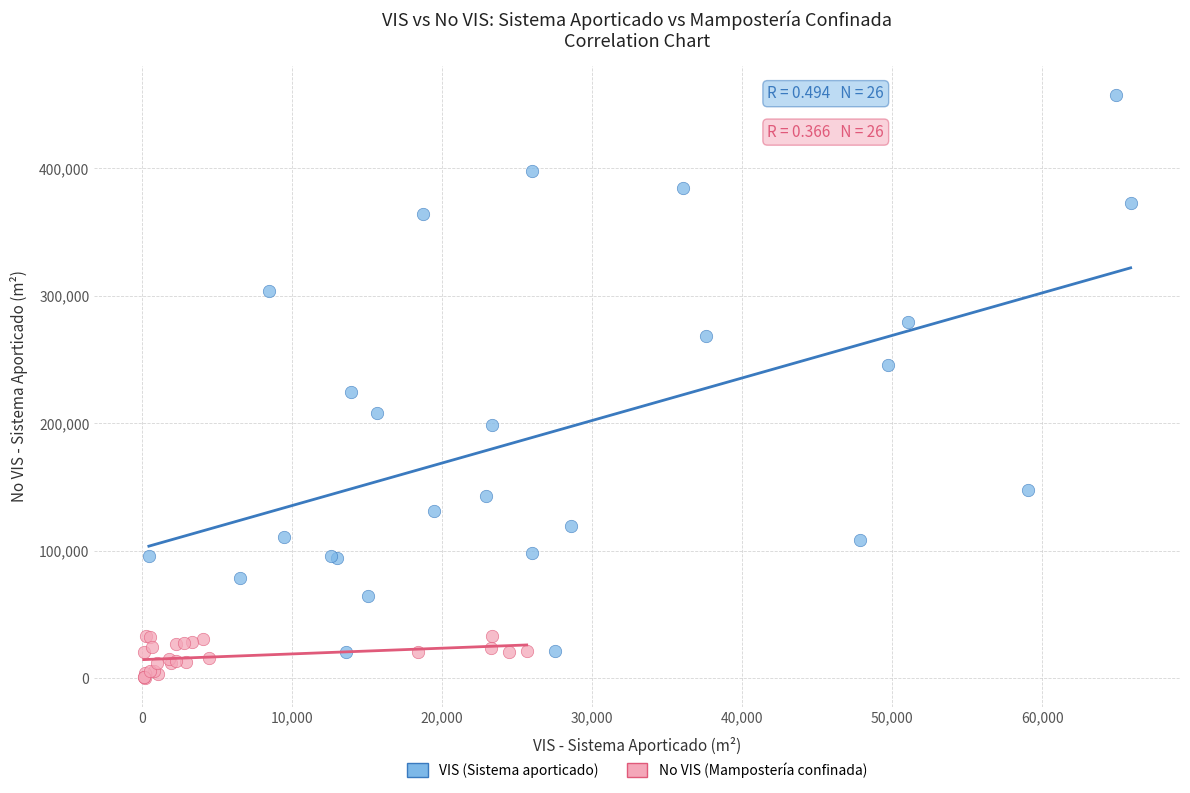

Which series reaches the maximum Y coordinate?

VIS (Sistema aporticado)